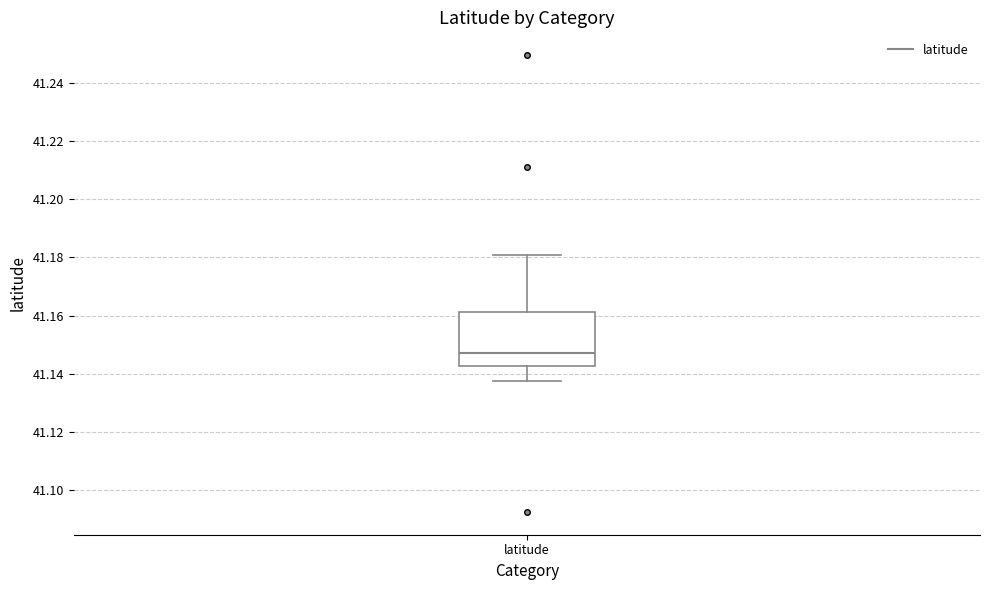

Read this box plot against the y-axis: the position of the median line, the range covered by the box, and the ends of both whiskers. The values are not printed on the chart, so give them approximately, as read against the axis.

median 41.148, box 41.142 to 41.162, whiskers 41.138 to 41.180